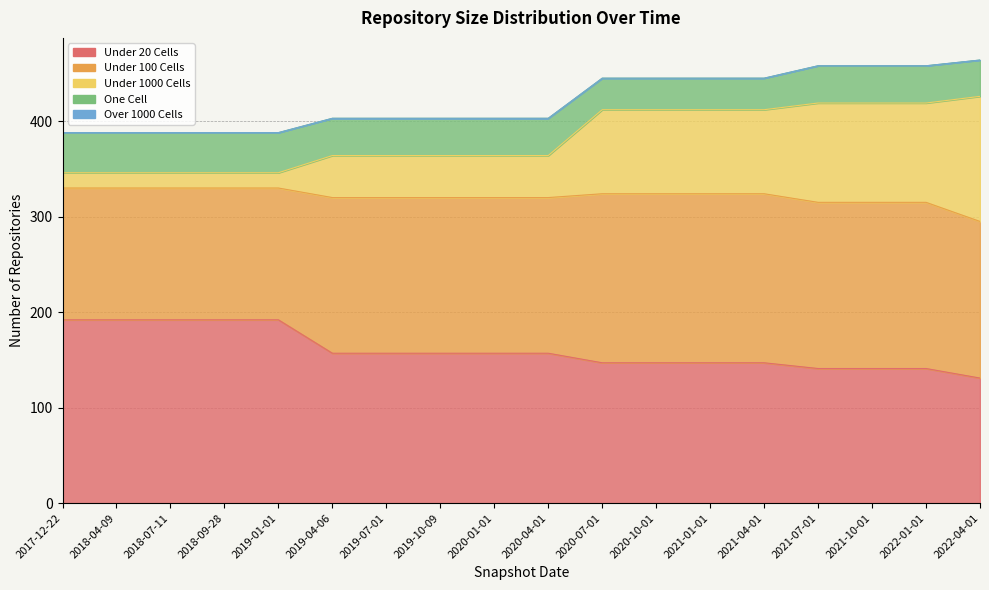

True or false: over_thousand_cells and under_hundred_cells cross at least once.

False